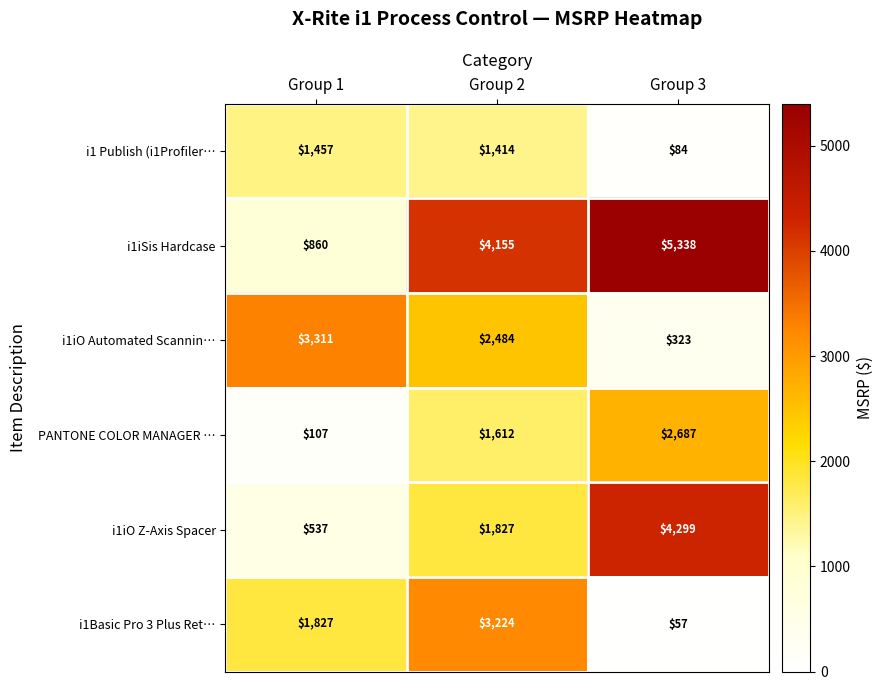

At which label is i1iO Automated Scannin… closest to 1817?

Group 2